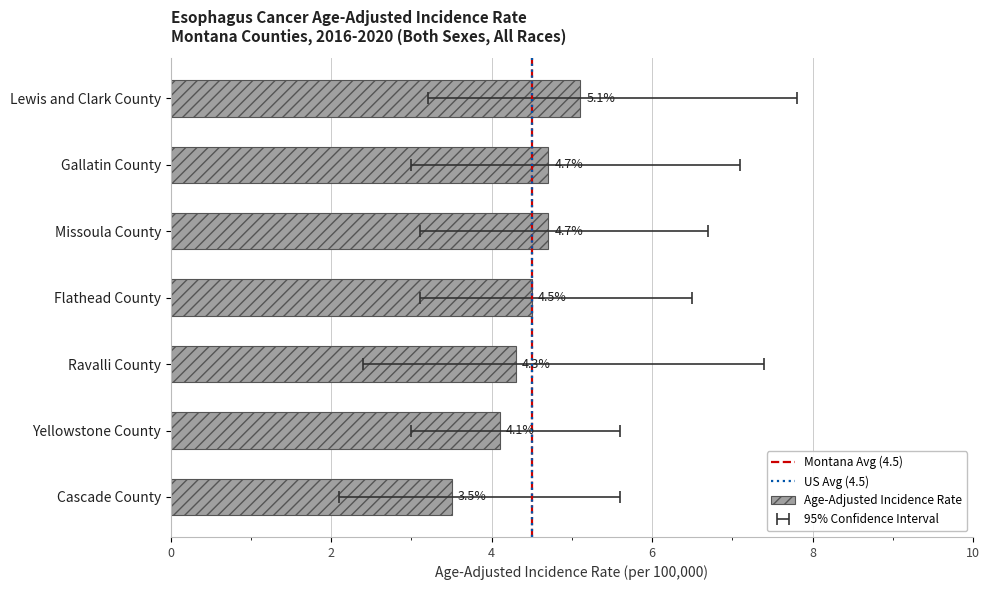

What position from the left is Gallatin County?

2